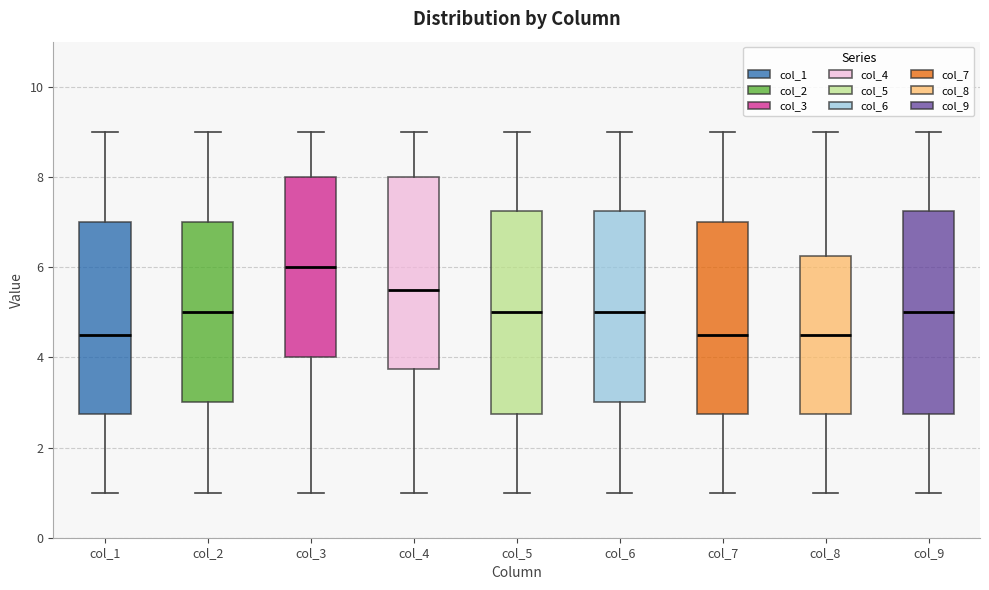

Reading left to right, transcribe this box plot: for each box, give where its median line is, the range the box spans, and where its two whiskers end, as read against the y-axis. The values are not printed on the chart, so give them approximately, as read against the axis.

col_1: median 4.6, box 2.8 to 7.0, whiskers 1.0 to 9.0
col_2: median 5.0, box 3.0 to 7.0, whiskers 1.0 to 9.0
col_3: median 6.0, box 4.0 to 8.0, whiskers 1.0 to 9.0
col_4: median 5.6, box 3.8 to 8.0, whiskers 1.0 to 9.0
col_5: median 5.0, box 2.8 to 7.2, whiskers 1.0 to 9.0
col_6: median 5.0, box 3.0 to 7.2, whiskers 1.0 to 9.0
col_7: median 4.6, box 2.8 to 7.0, whiskers 1.0 to 9.0
col_8: median 4.6, box 2.8 to 6.2, whiskers 1.0 to 9.0
col_9: median 5.0, box 2.8 to 7.2, whiskers 1.0 to 9.0